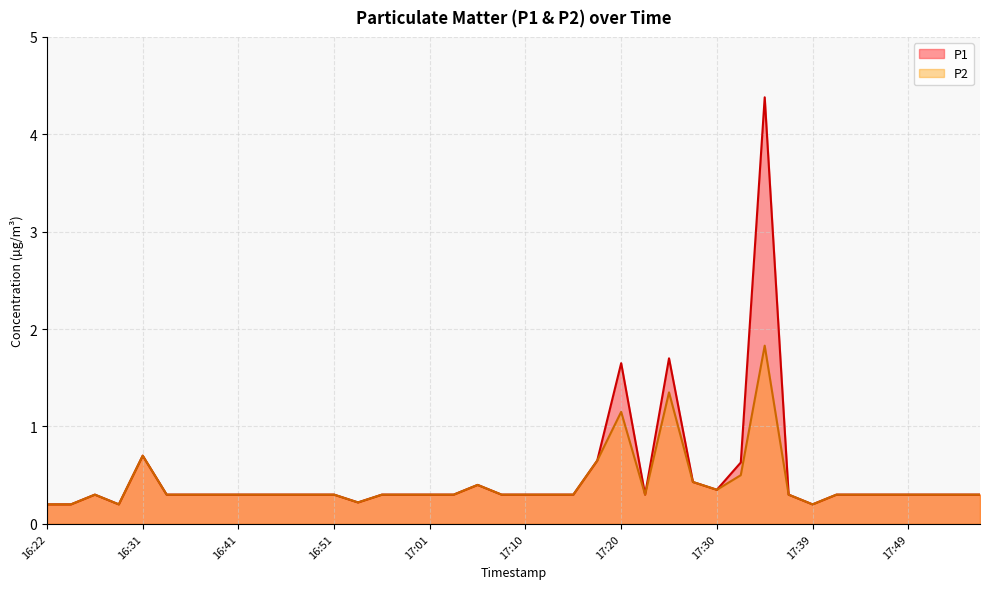

The value of P1 at 17:56 is 0.3. True or false?

True